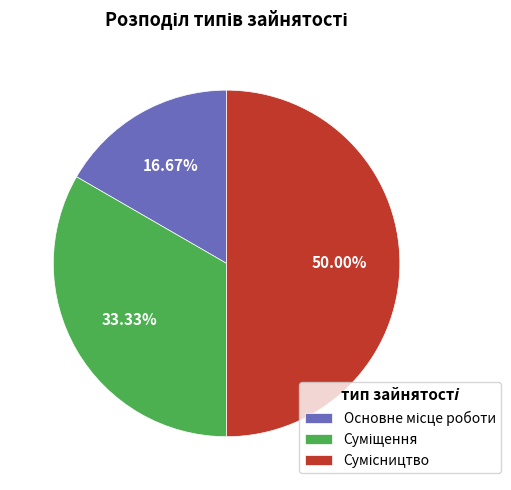

The Основне місце роботи slice represents 10% of the pie. True or false?

False